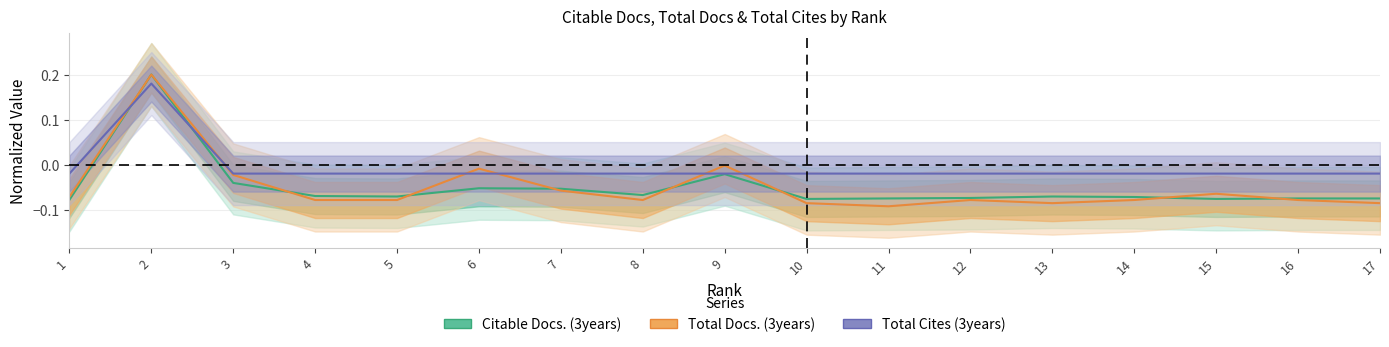

At which category does Total Docs. (3years) reach its first local peak?

2